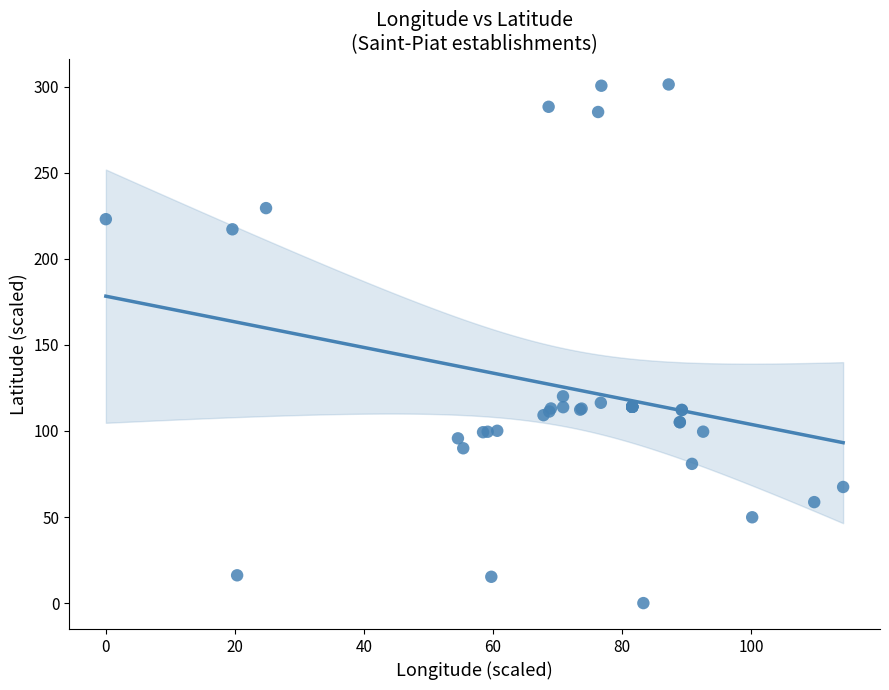

What Y value in the scatter plot is closest to 150?

120.1